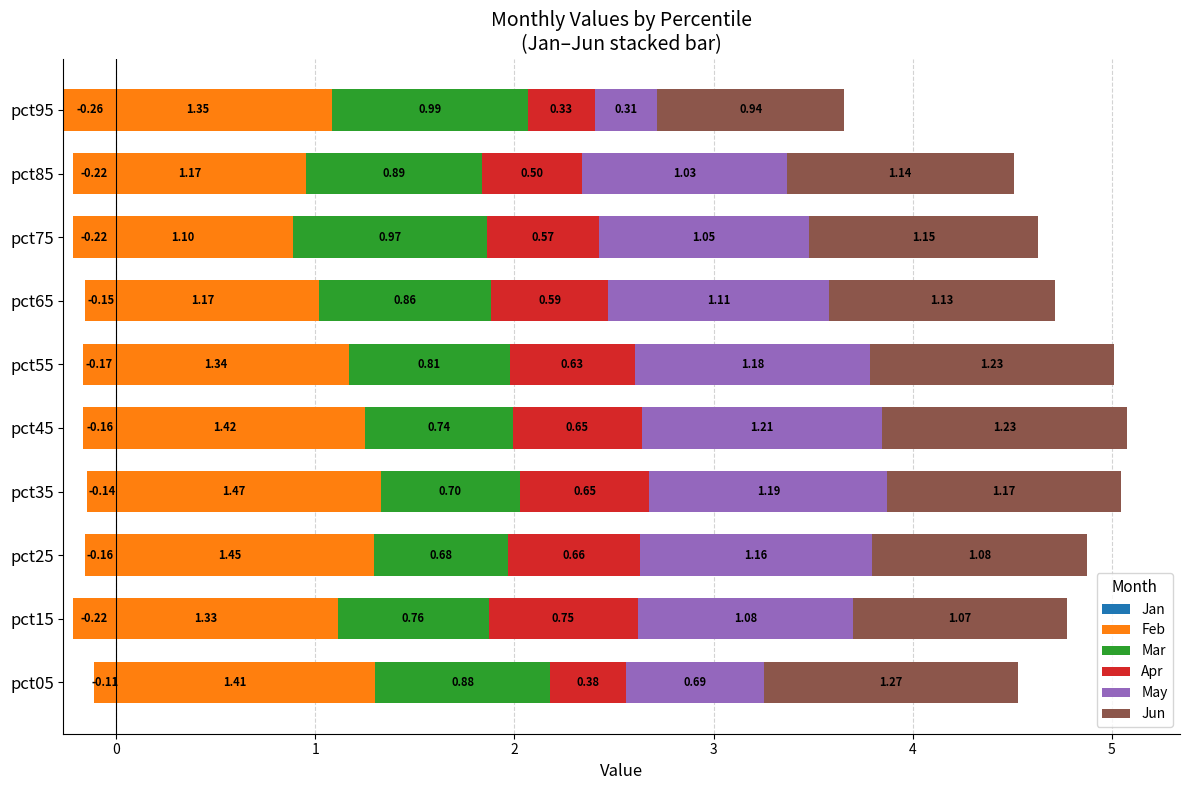

How many bars are there in each group?

6